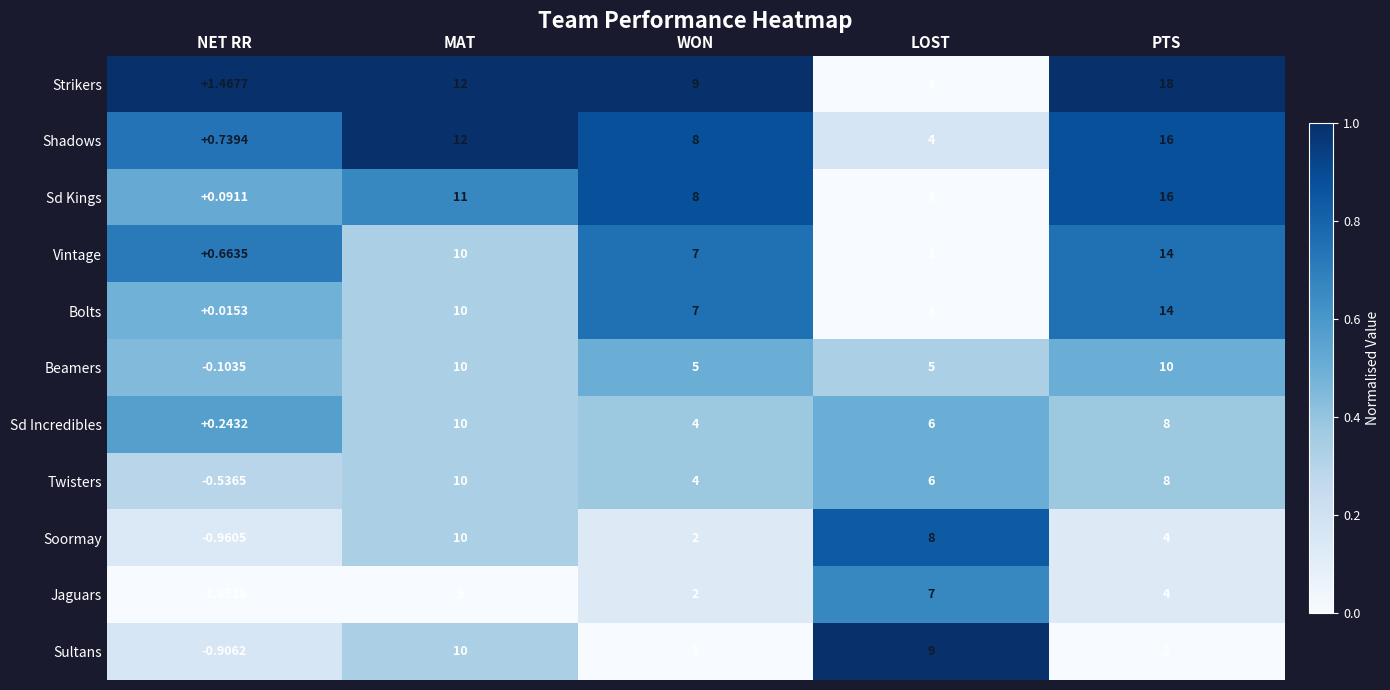

At which label is Strikers closest to 9?

WON